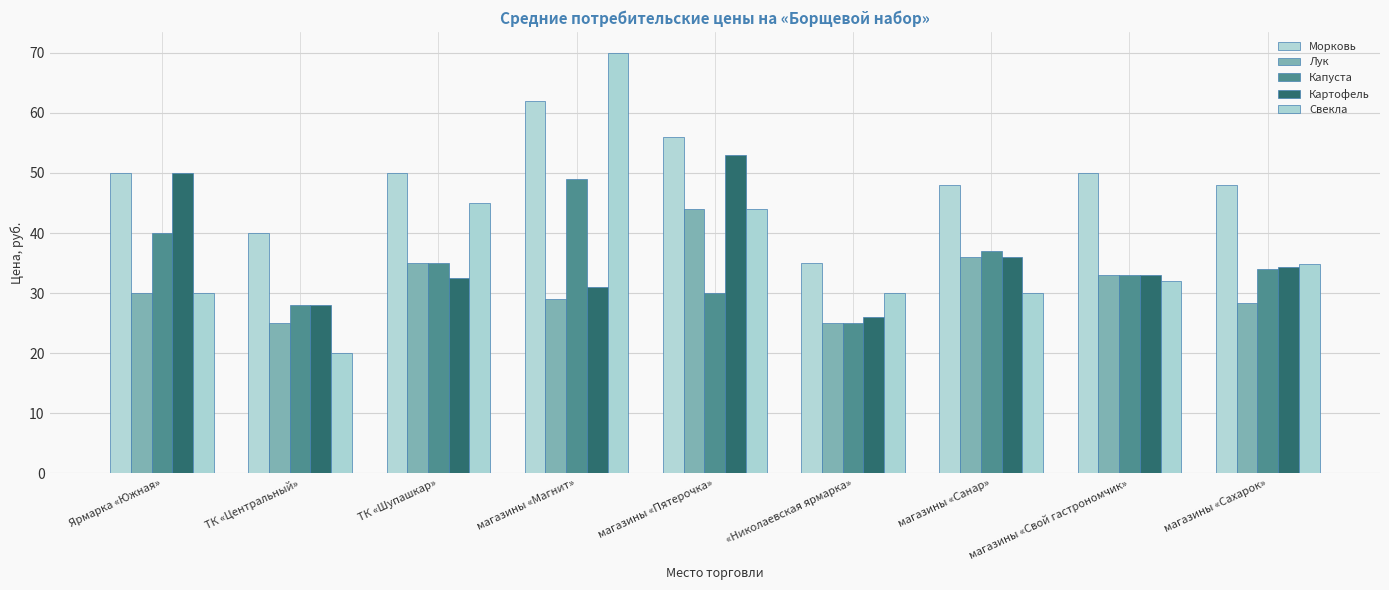

What is the difference between the highest and lowest values at «Николаевская ярмарка»?

10.0